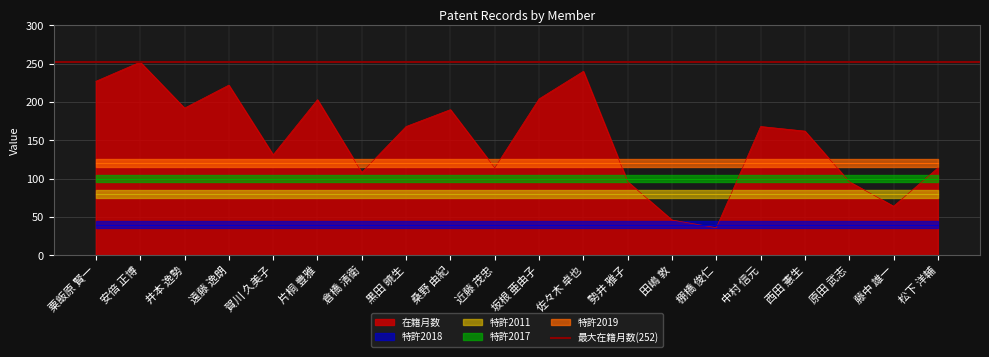

What is the label of the 8th point from the right?

勢井 雅子